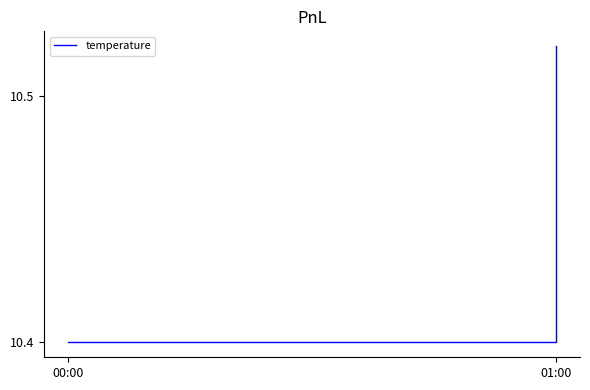

What is the sum of all values?

20.9